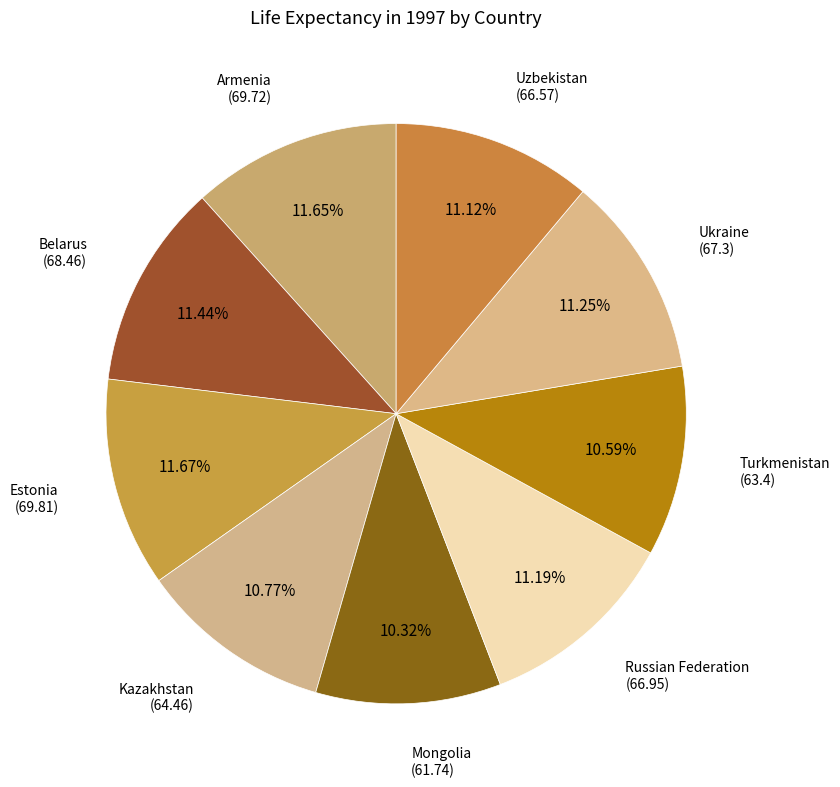

What is the largest slice in the pie chart?

Estonia